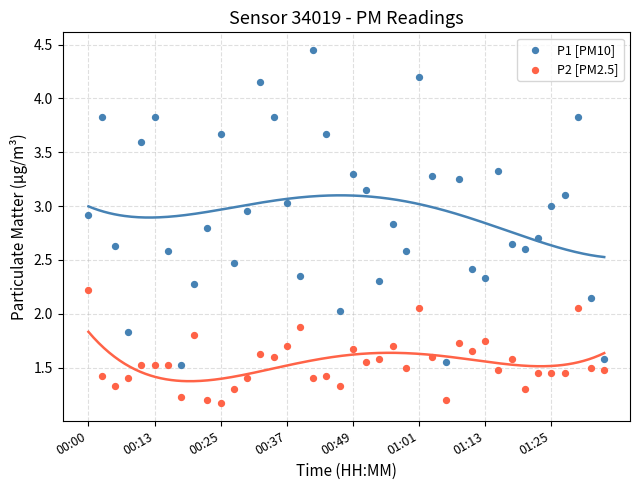

Which series reaches the maximum Y coordinate?

P1 [PM10]